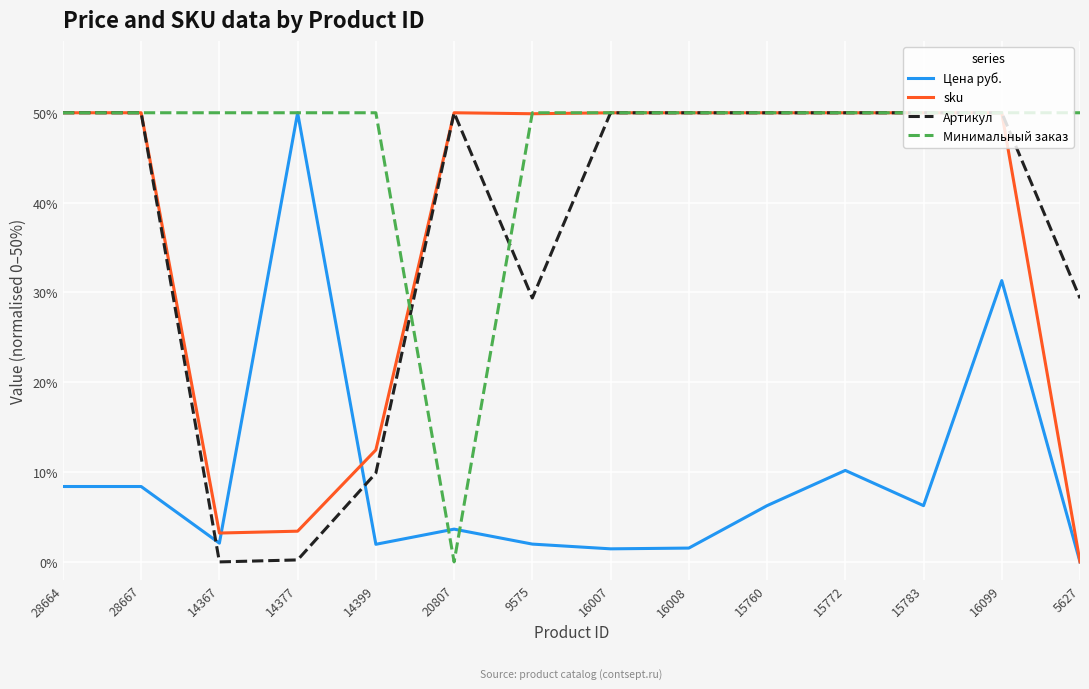

Between which two adjacent categories do Артикул and Цена руб. first intersect?

28667 and 14367